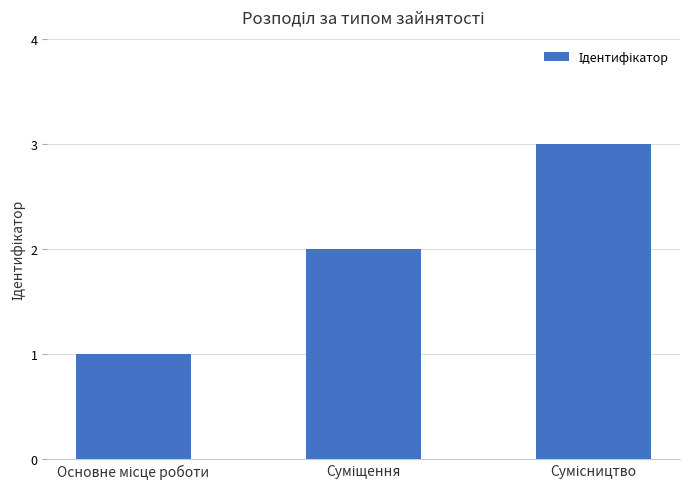

What is the sum of all values?

6